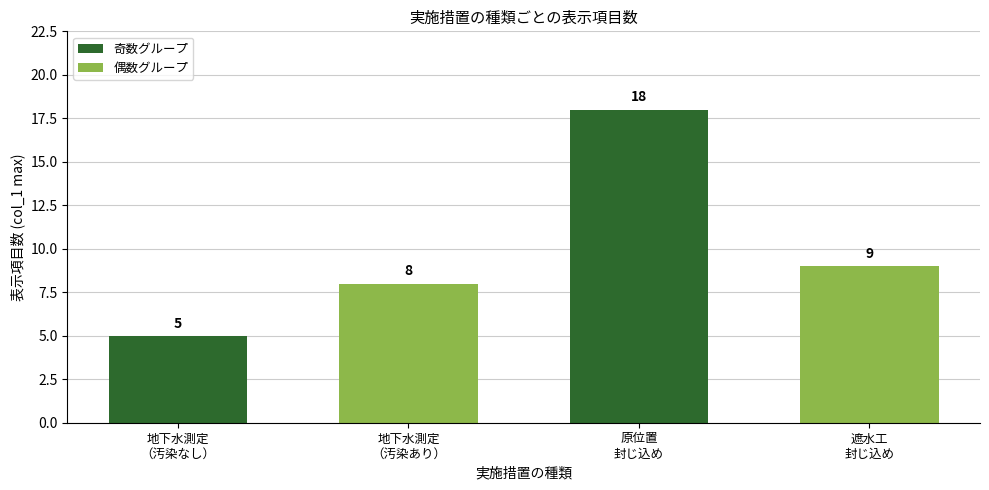

At which label does the data first exceed 9?

原位置
封じ込め